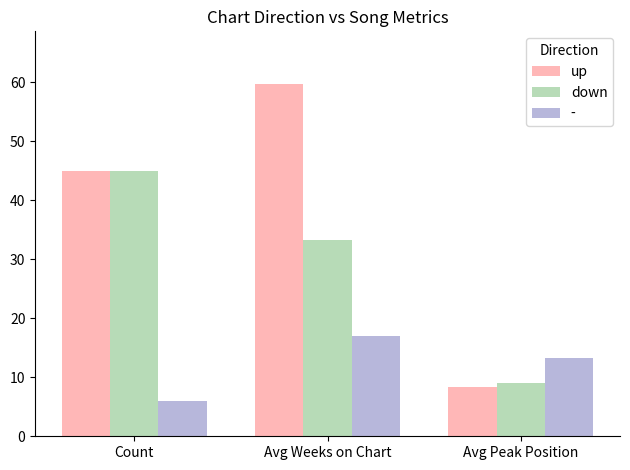

Which category has the highest value across all series?

Avg Weeks on Chart